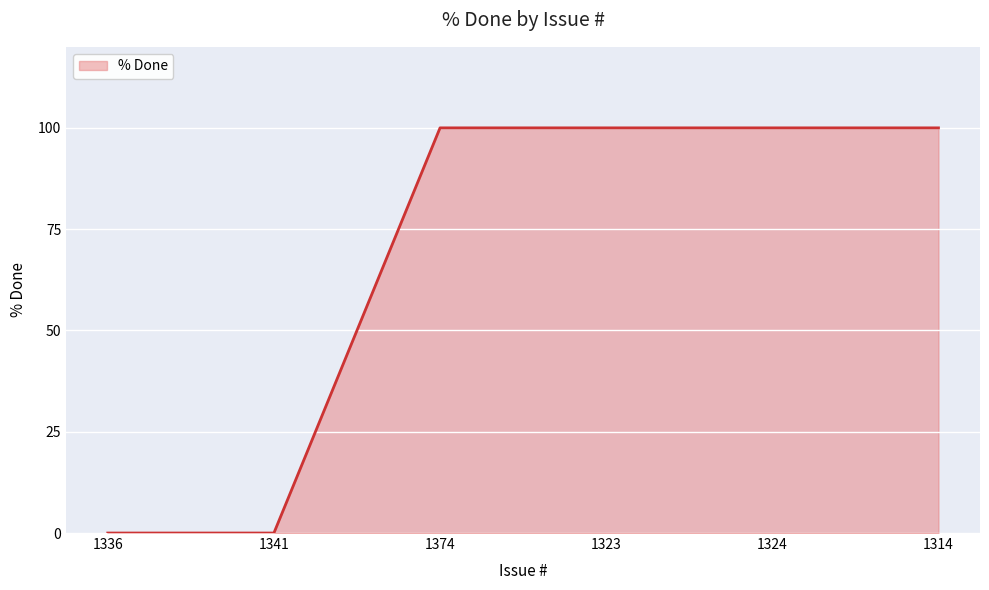

How many lines are shown in the chart?

1